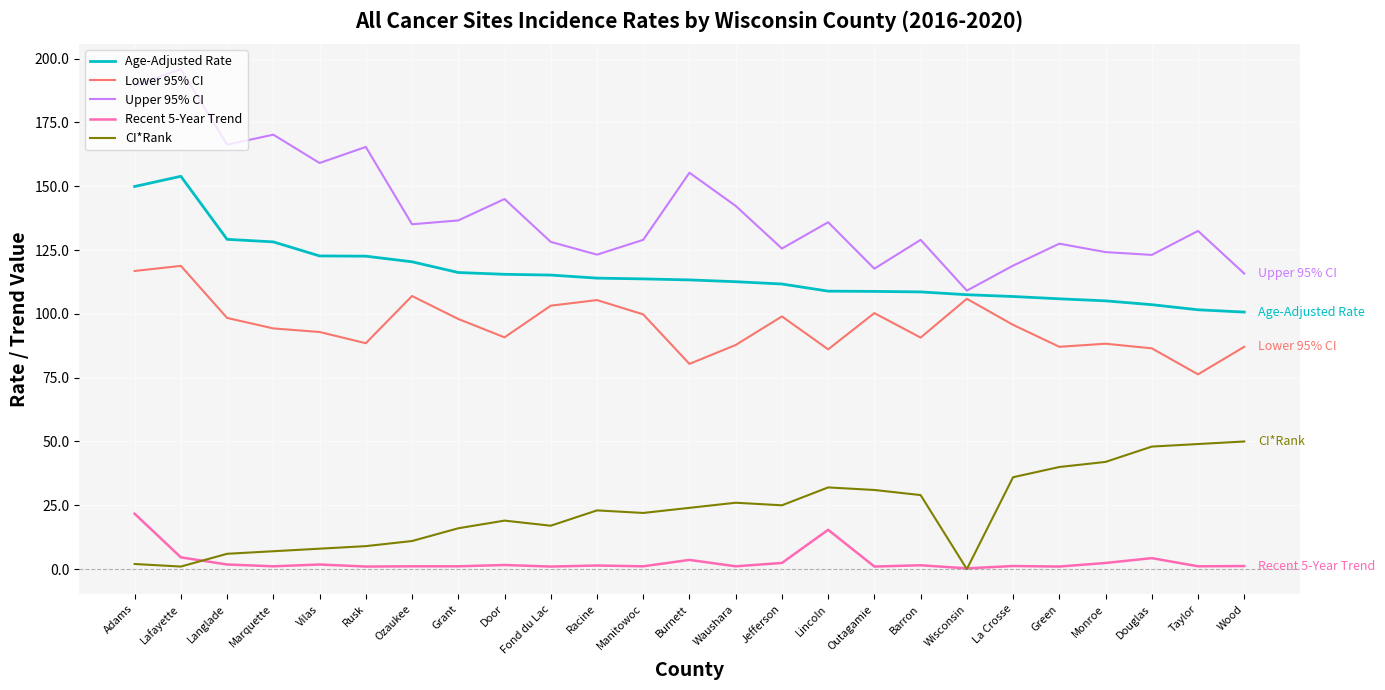

Rank the series by their maximum value, from highest to lowest.

Upper 95% CI, Age-Adjusted Rate, Lower 95% CI, CI*Rank, Recent 5-Year Trend